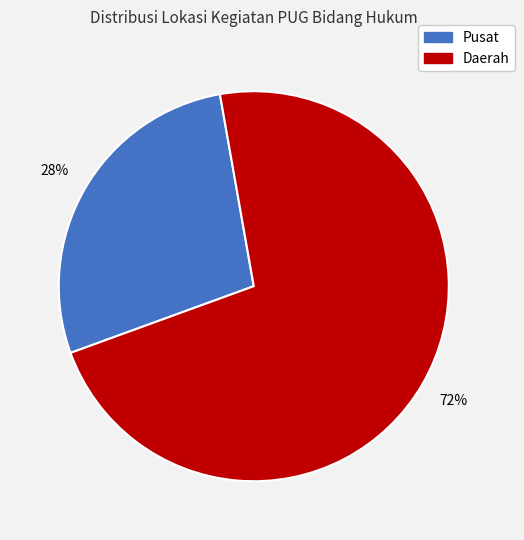

To the nearest percent, what is the difference between the largest and smallest slice percentages?

44%